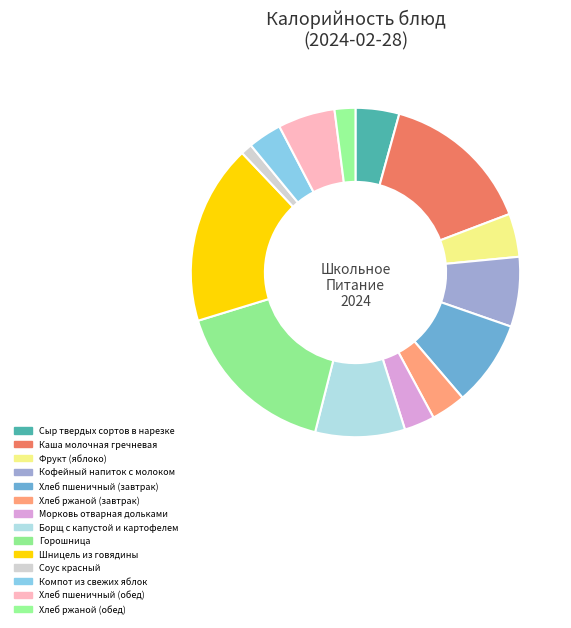

How many segments does this pie chart have?

14